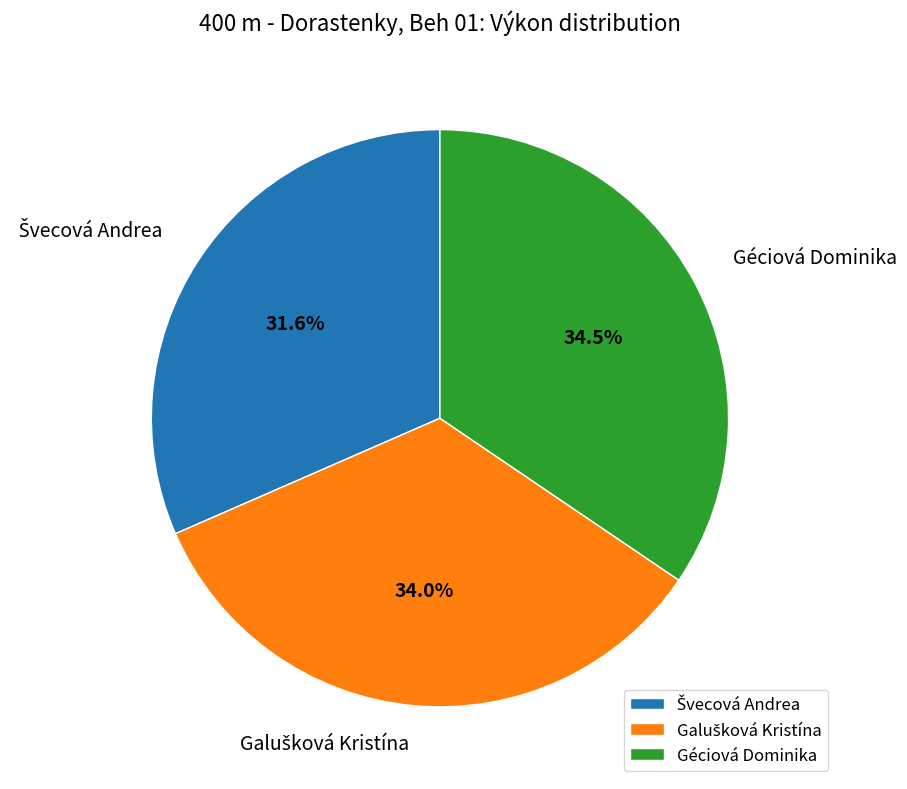

To the nearest percent, what is the average slice percentage?

33%